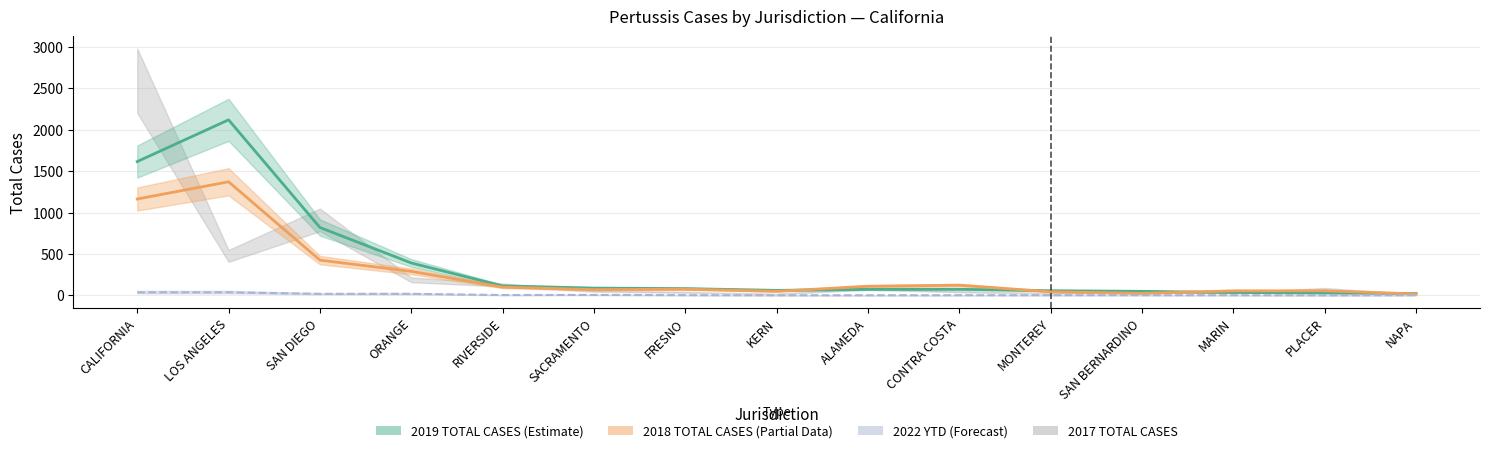

Which has a higher value, RIVERSIDE or MONTEREY?

RIVERSIDE